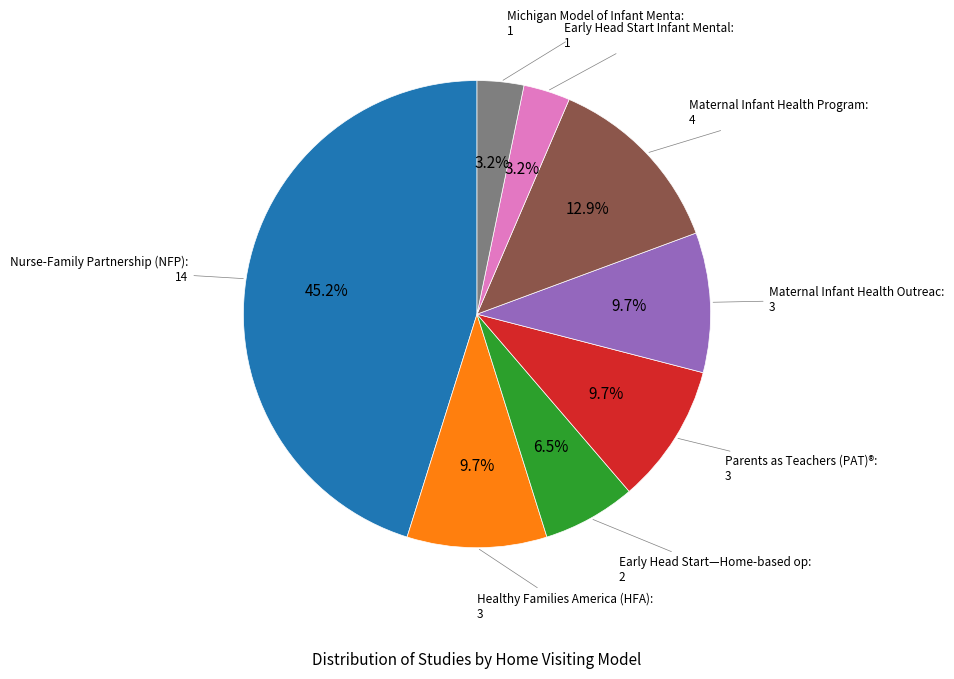

Is there any slice that represents more than half of the pie?

No